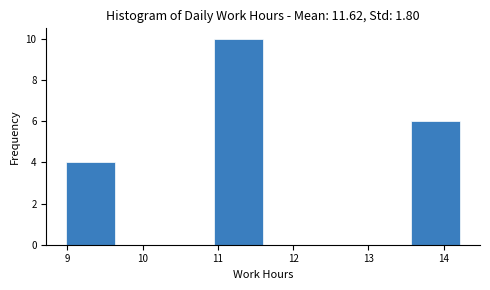

How tall is the bar that spans 13.6 to 14.2 on the x-axis? Neither the bar edges nor the heights are printed on the chart, so give them approximately, as read against the axes.

6